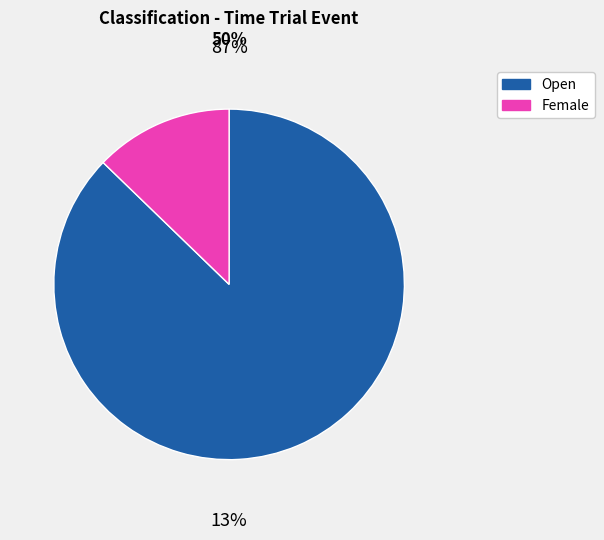

To the nearest percent, what is the difference between the Female and Open slice percentages?

74%